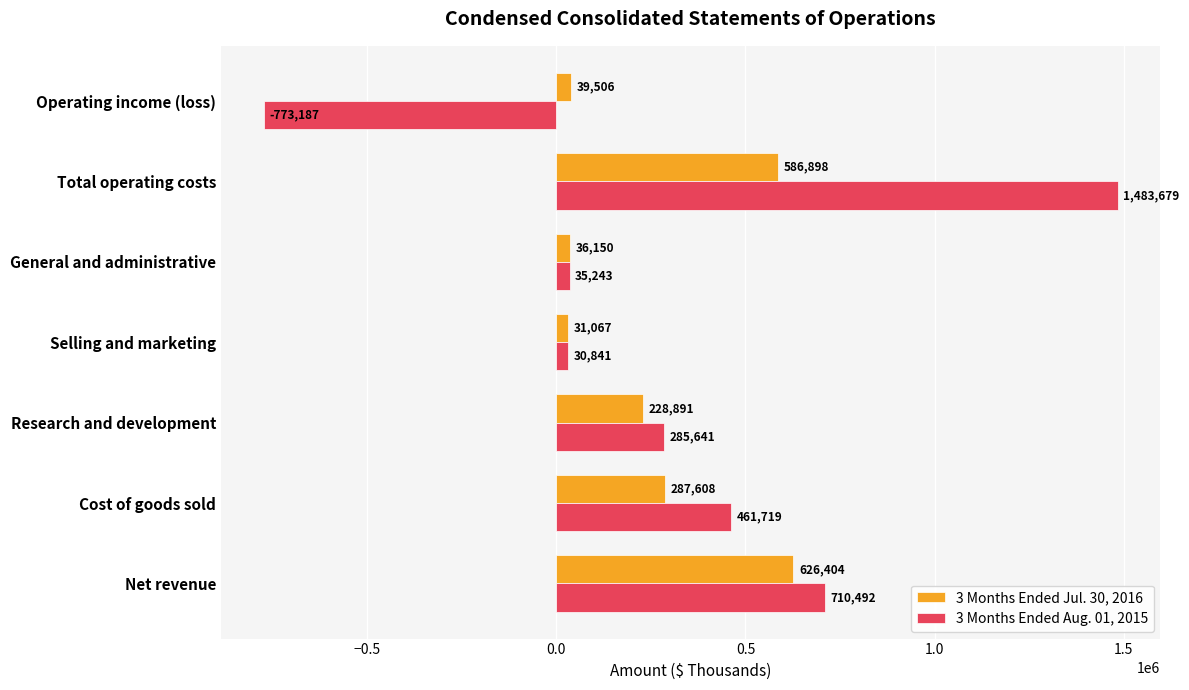

The value of 3 Months Ended Aug. 01, 2015 at Net revenue is 710492. True or false?

True